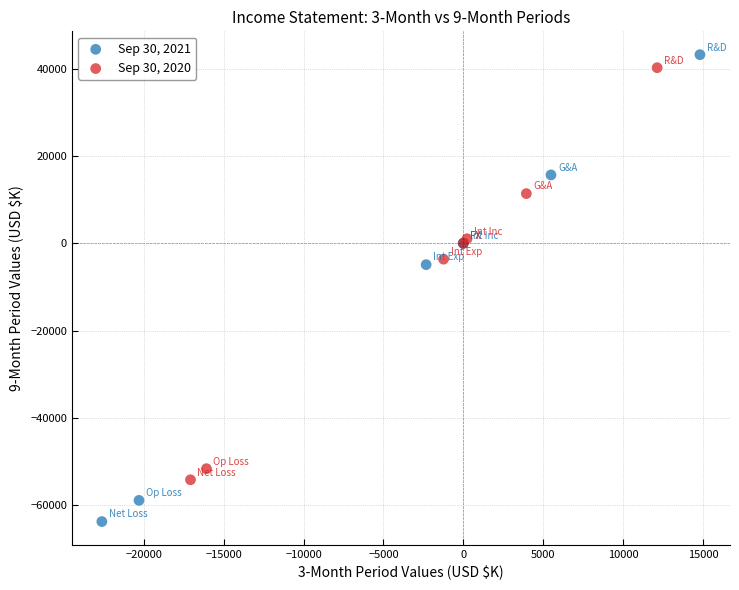

Which series reaches the minimum Y coordinate?

Sep 30, 2021